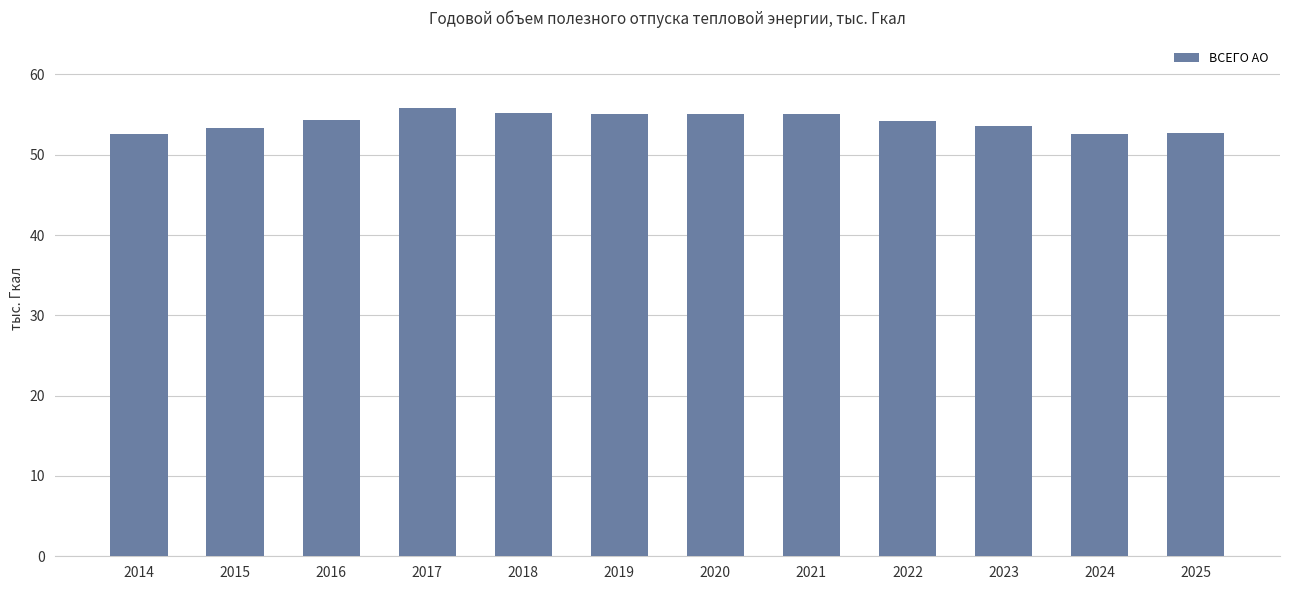

How many bars are there in total?

12